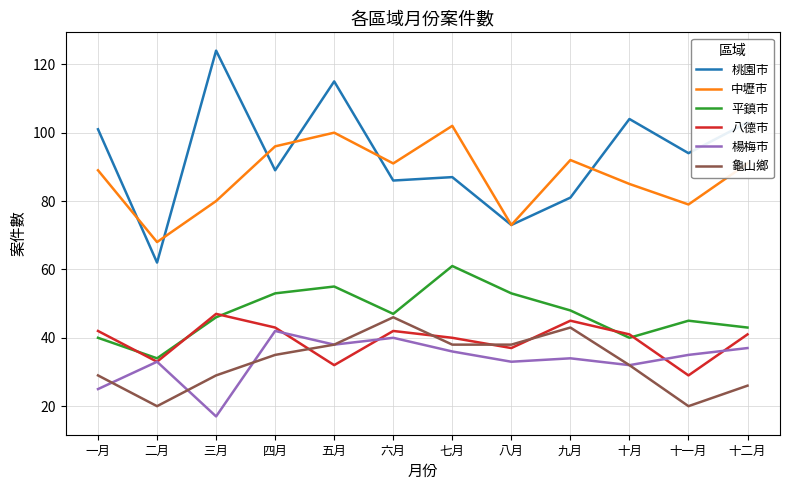

Which category has the lowest value in the 八德市 series?

十一月